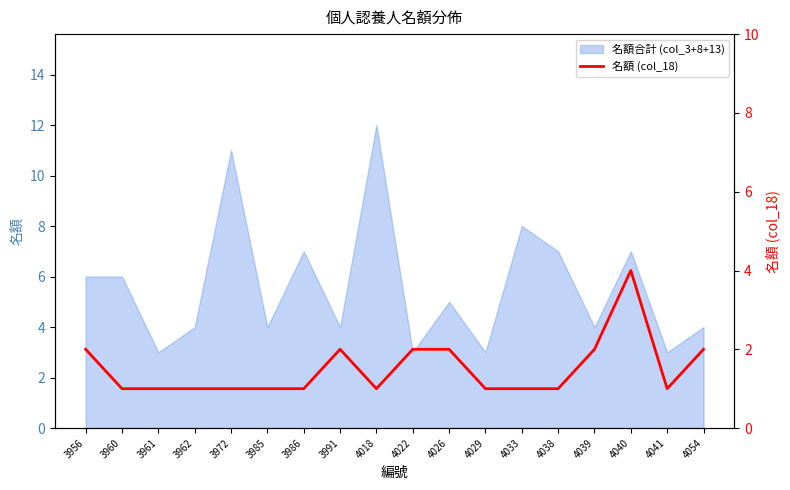

Reading left to right, list all the values displayed in this chart.

3956=2	3960=1	3961=1	3962=1	3972=1	3985=1	3986=1	3991=2	4018=1	4022=2	4026=2	4029=1	4033=1	4038=1	4039=2	4040=4	4041=1	4054=2